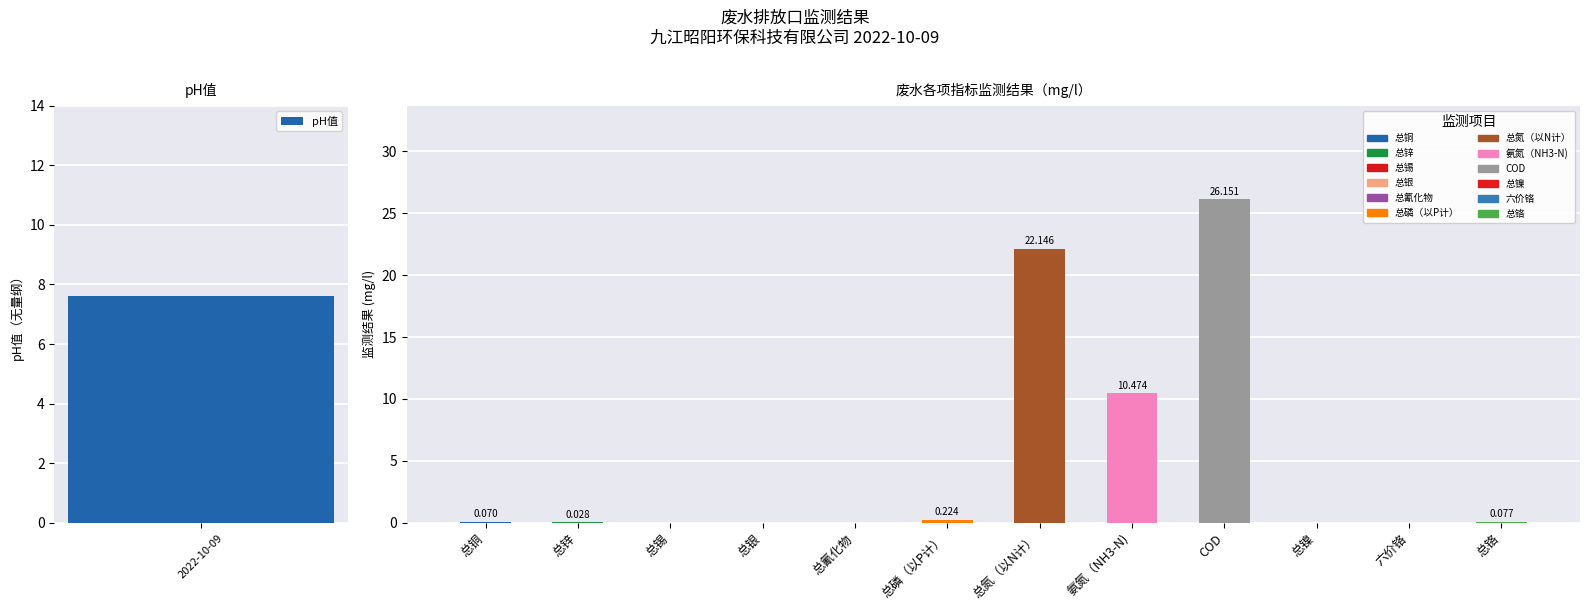

What is the value of the 9th bar from the left?

26.2